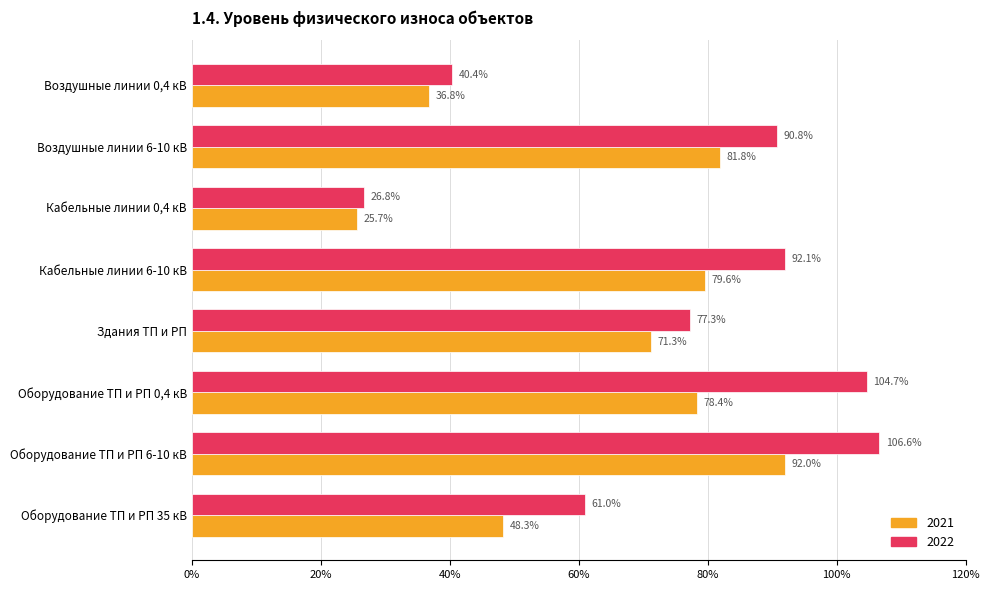

List the series in order of their overall mean, highest first.

2022, 2021